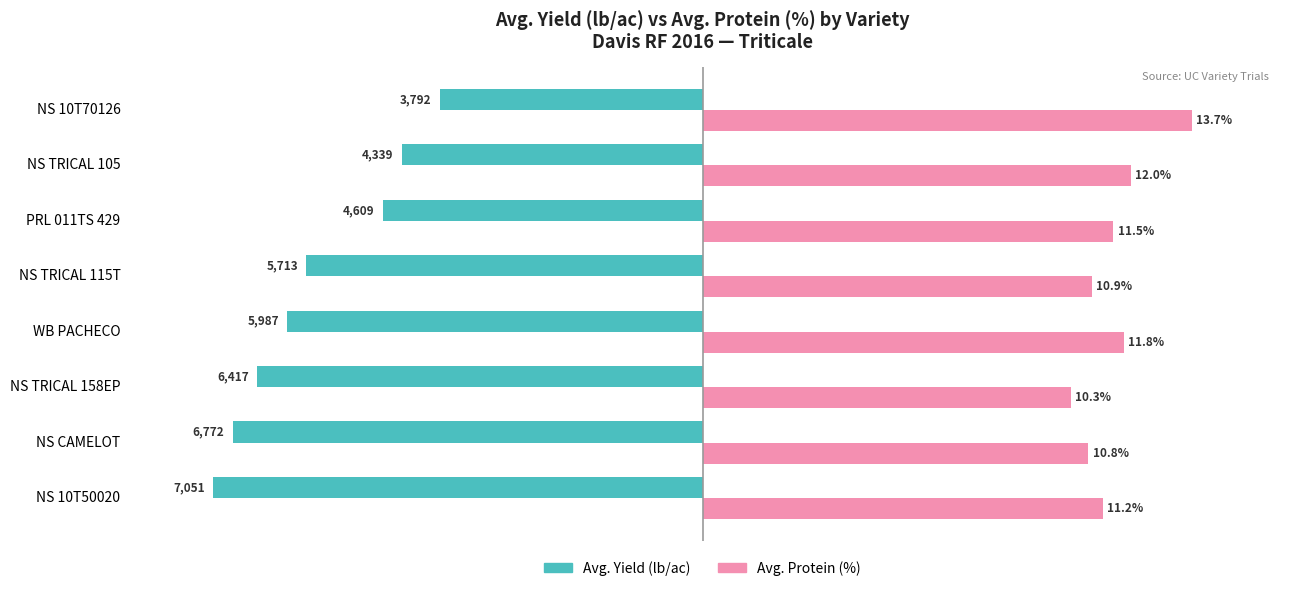

What are all the series names shown in the legend?

Avg. Yield (lb/ac), Avg. Protein (%)